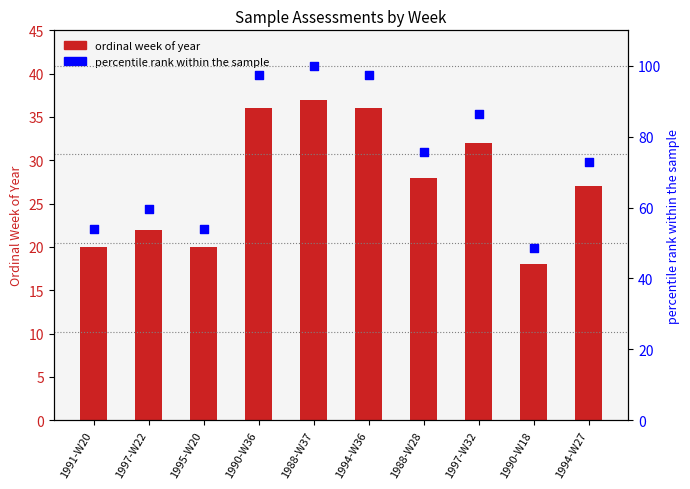

Which series reaches the maximum Y coordinate?

percentile rank within the sample